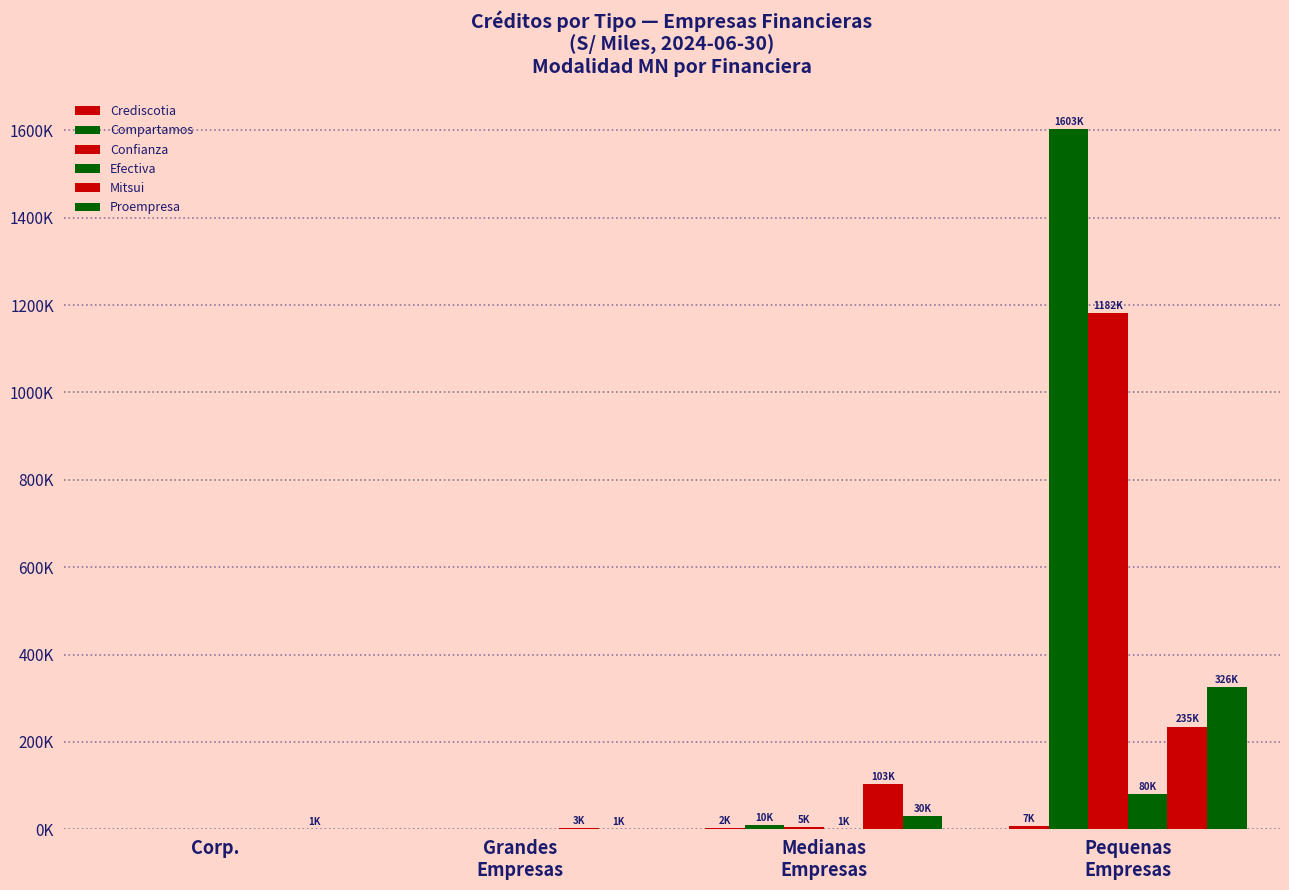

Are the bars horizontal?

No